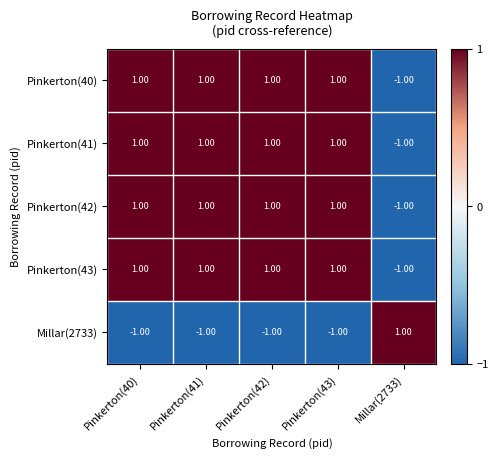

Is the value of Pinkerton(42) at Pinkerton(43) greater than the value of Millar(2733) at Pinkerton(43)?

Yes